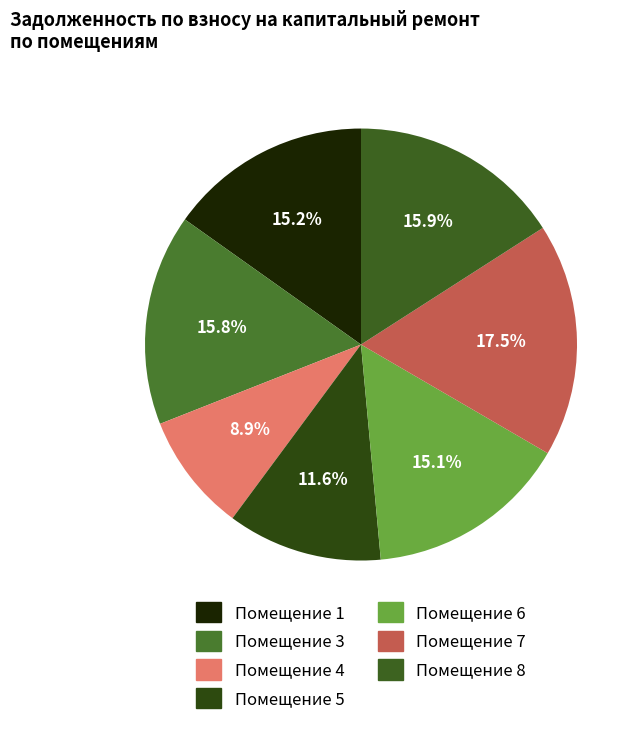

How many segments does this pie chart have?

7